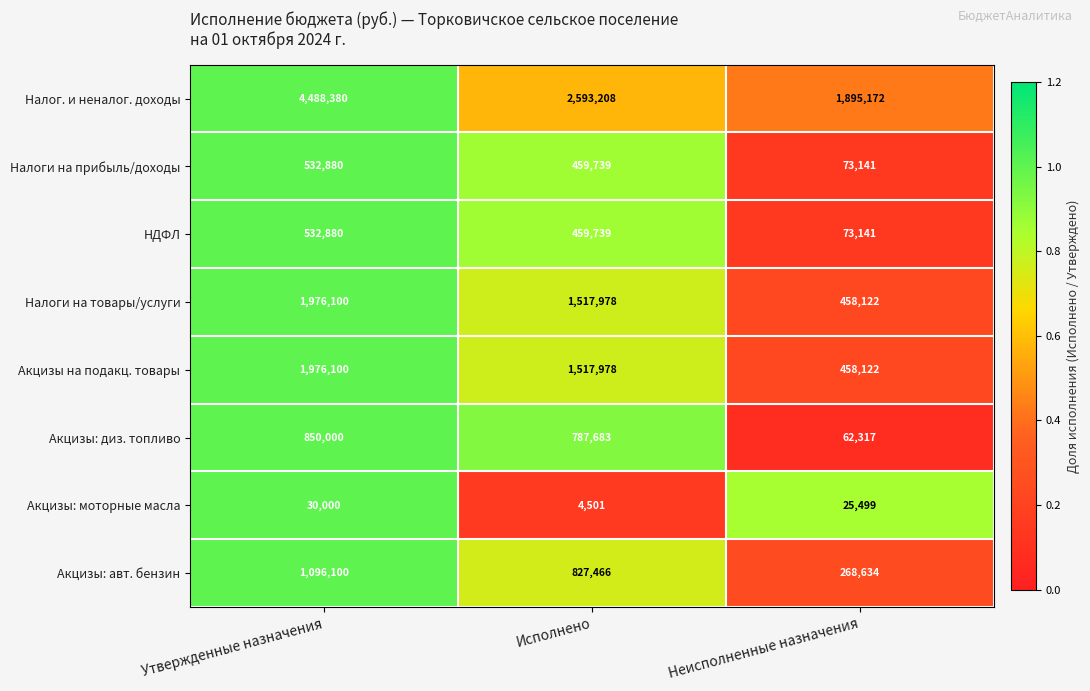

Reading right to left, what are all the values shown in this chart?

Налог. и неналог. доходы: 1895172	2593208	4488380
Налоги на прибыль/доходы: 73141	459739	532880
НДФЛ: 73141	459739	532880
Налоги на товары/услуги: 458122	1517978	1976100
Акцизы на подакц. товары: 458122	1517978	1976100
Акцизы: диз. топливо: 62317	787683	850000
Акцизы: моторные масла: 25499	4501	30000
Акцизы: авт. бензин: 268634	827466	1096100